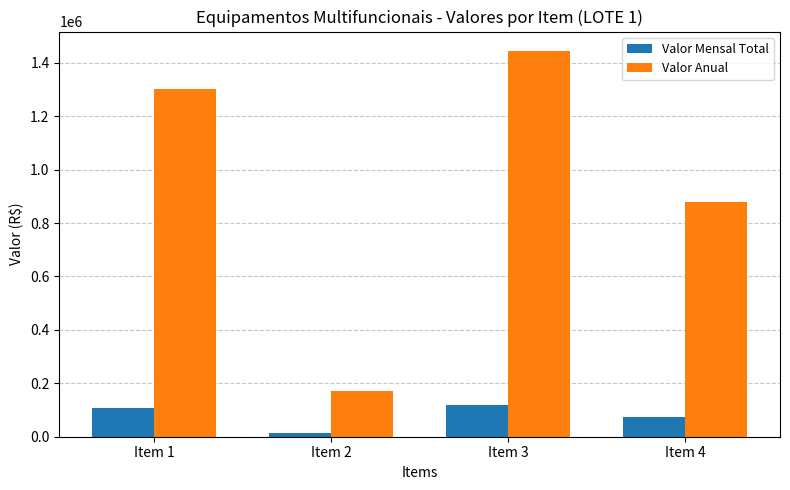

True or false: Valor Anual has a value of 688953 at Item 3.

False